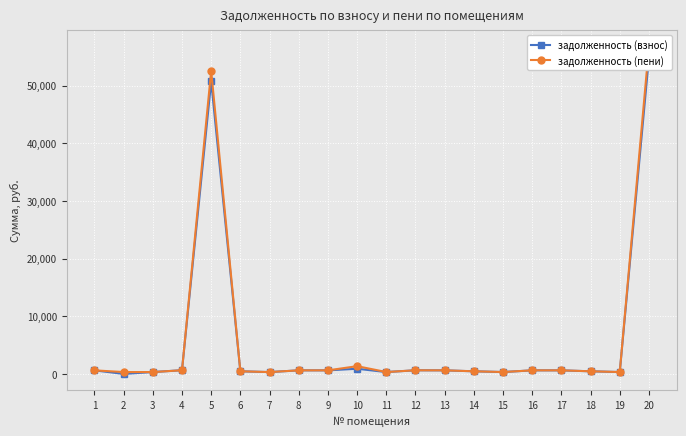

Rank the series at 9 from lowest to highest value.

задолженность (взнос), задолженность (пени)